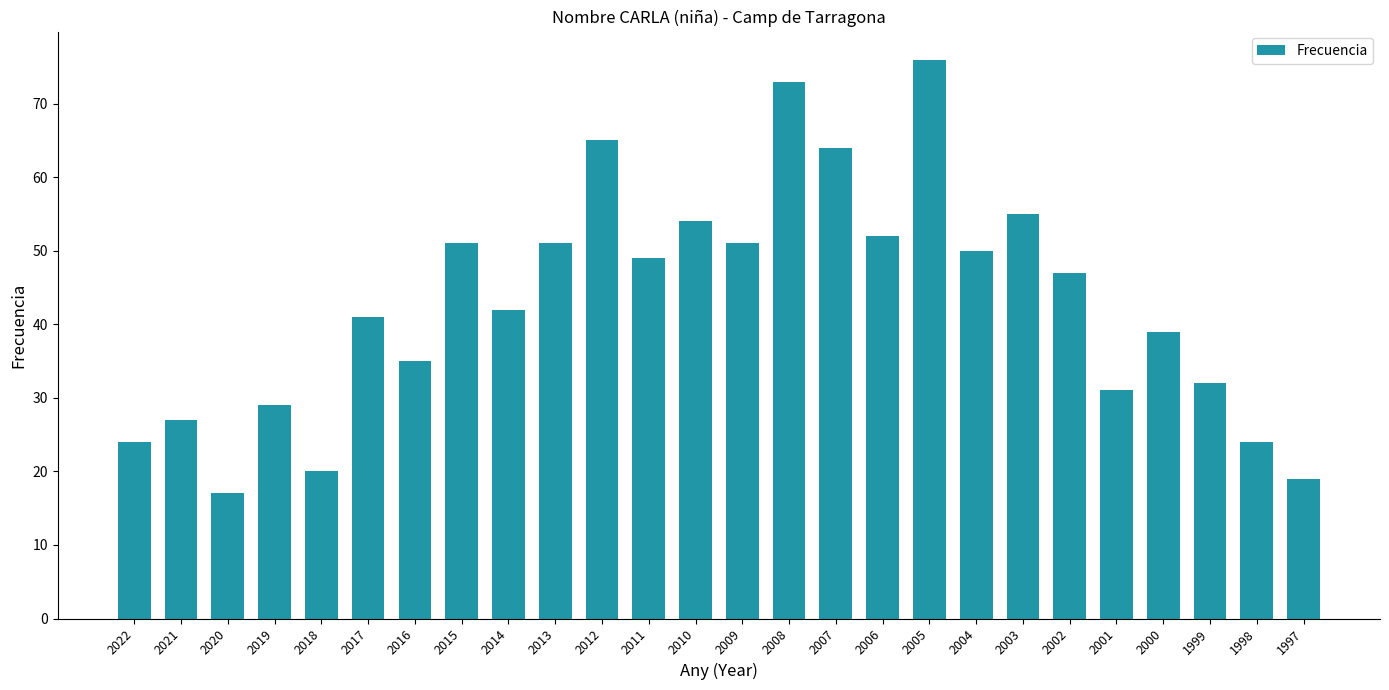

Which has a higher value, 2013 or 2014?

2013